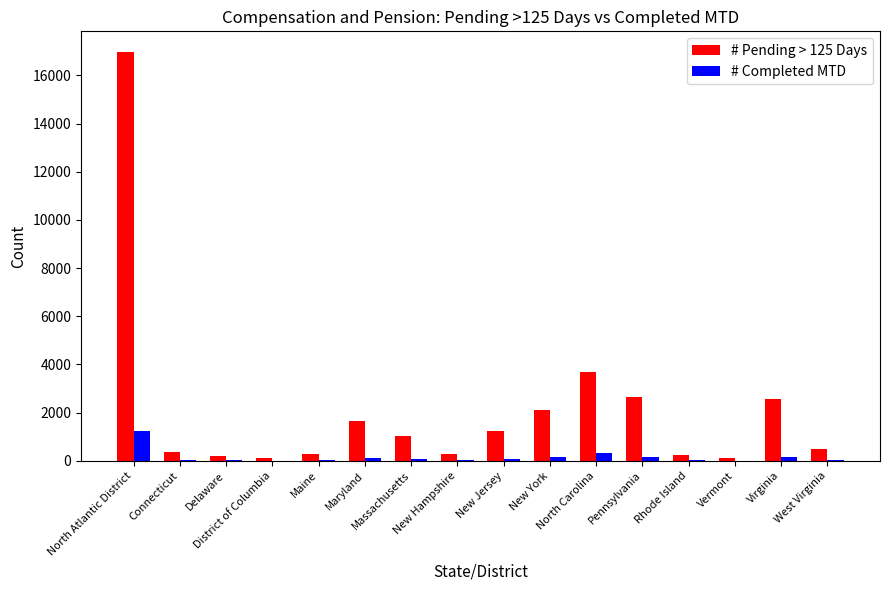

What is the sum of all # Completed MTD values?

2512